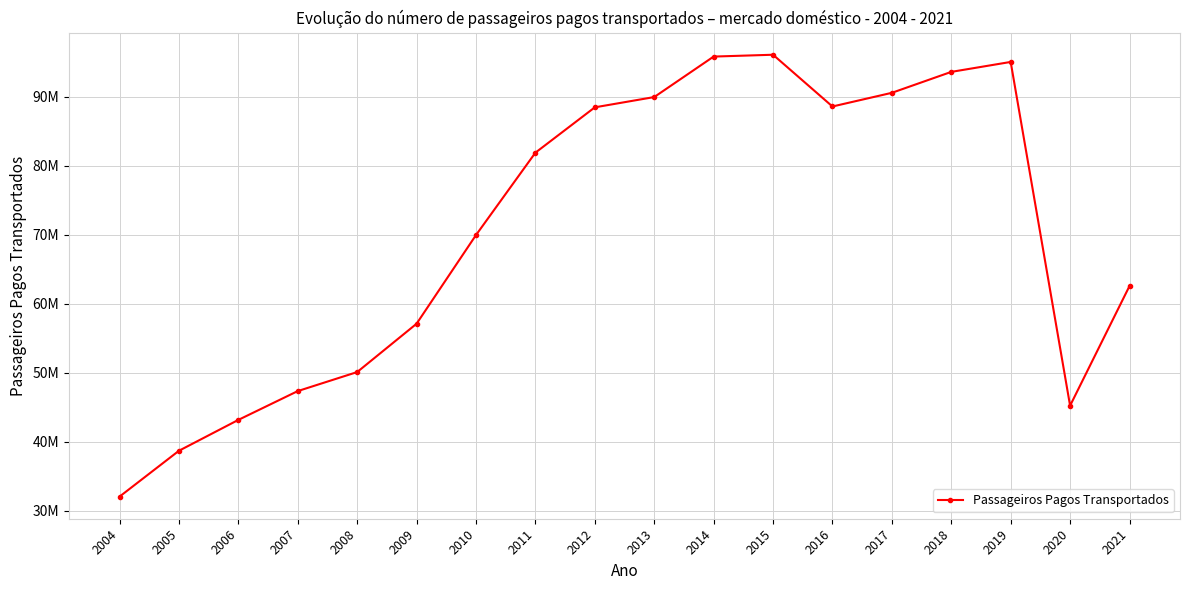

At which category does the data reach its first local peak?

2015